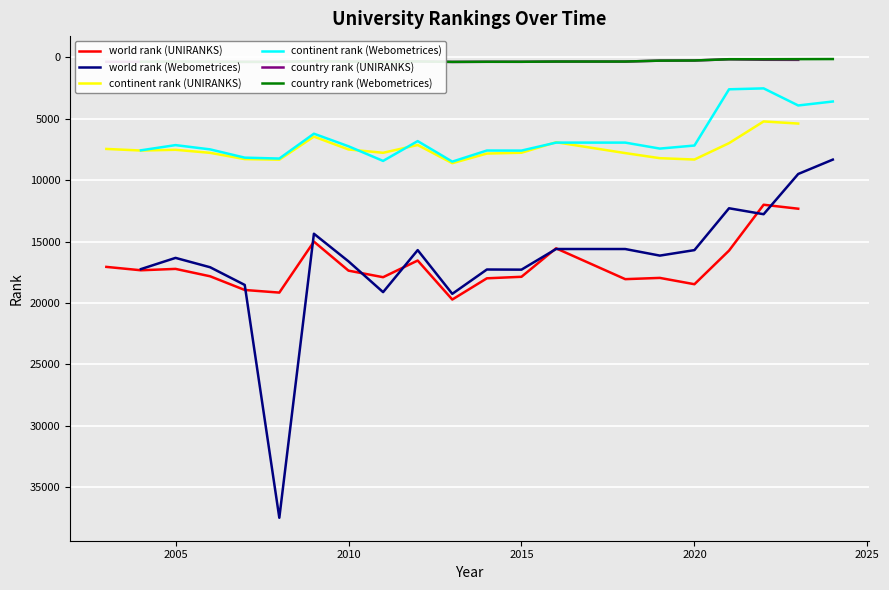

True or false: continent rank (UNIRANKS) and country rank (UNIRANKS) intersect in this chart.

False